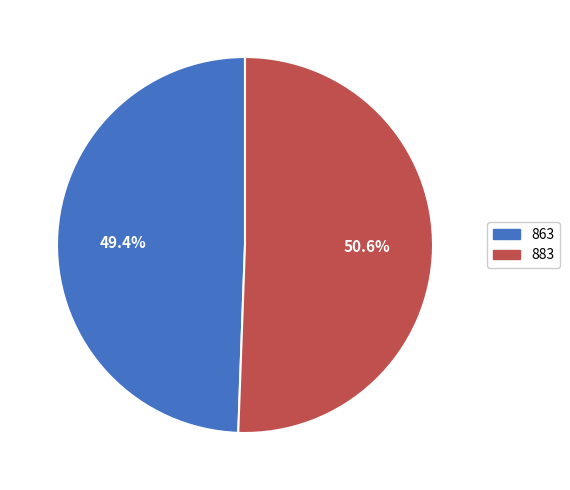

The 863 slice represents 41% of the pie. True or false?

False